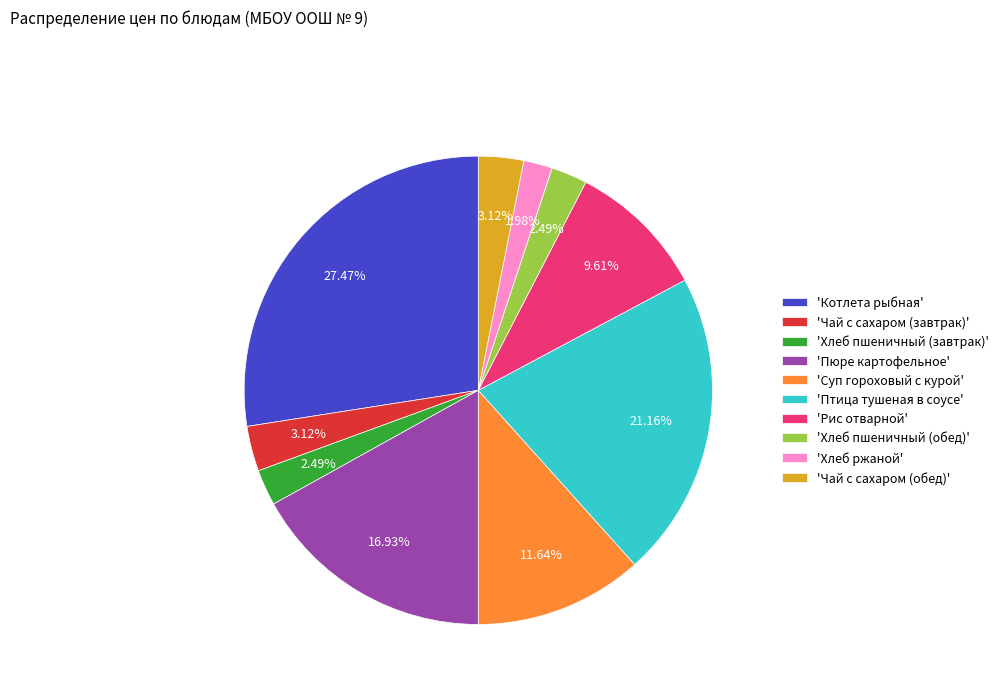

Which slice is the largest?

'Котлета рыбная'